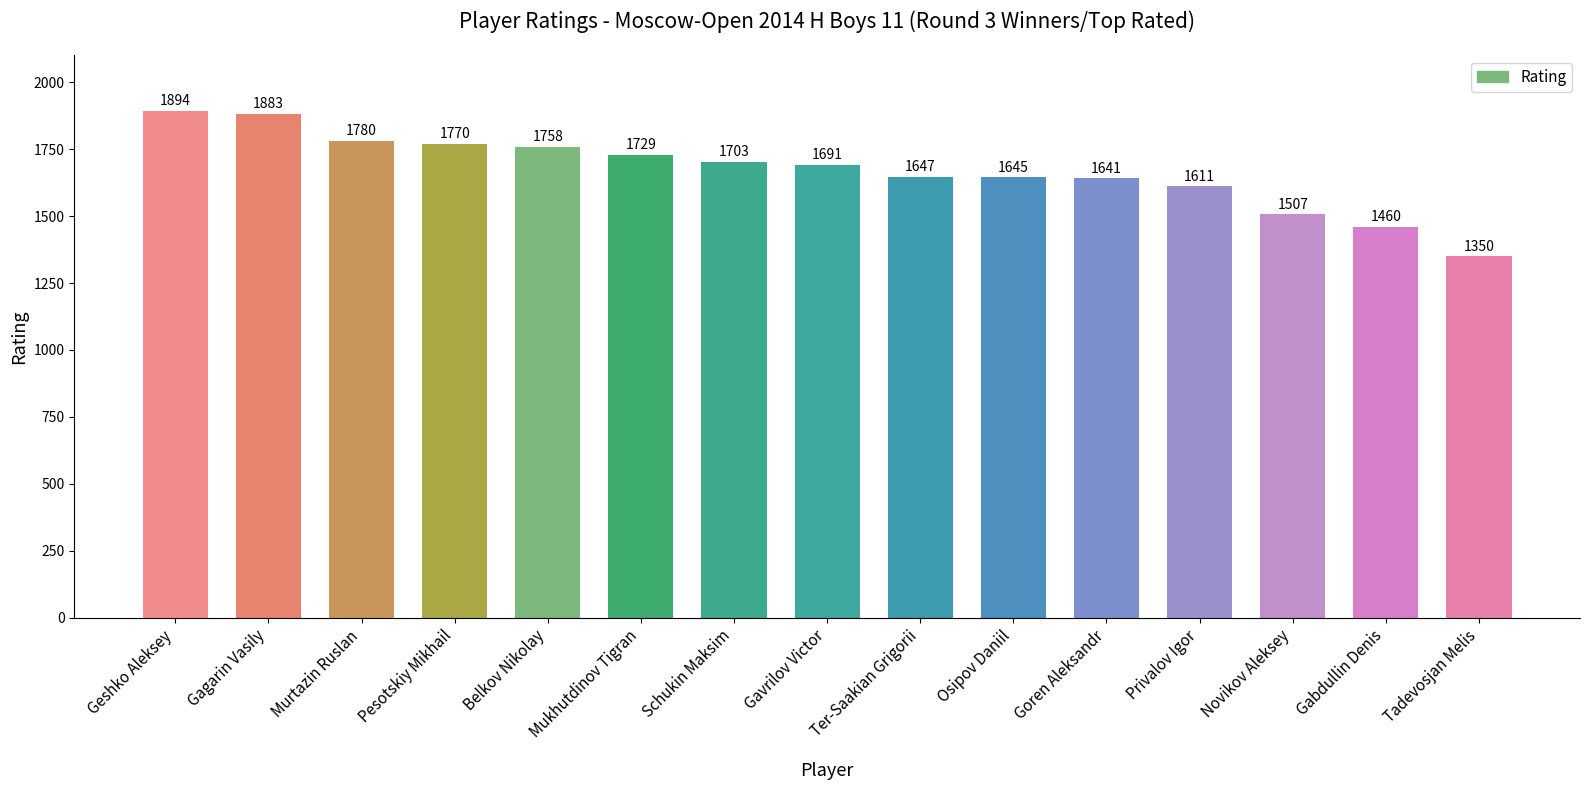

Reading right to left, list all the values displayed in this chart.

Tadevosjan Melis=1350	Gabdullin Denis=1460	Novikov Aleksey=1507	Privalov Igor=1611	Goren Aleksandr=1641	Osipov Daniil=1645	Ter-Saakian Grigorii=1647	Gavrilov Victor=1691	Schukin Maksim=1703	Mukhutdinov Tigran=1729	Belkov Nikolay=1758	Pesotskiy Mikhail=1770	Murtazin Ruslan=1780	Gagarin Vasily=1883	Geshko Aleksey=1894